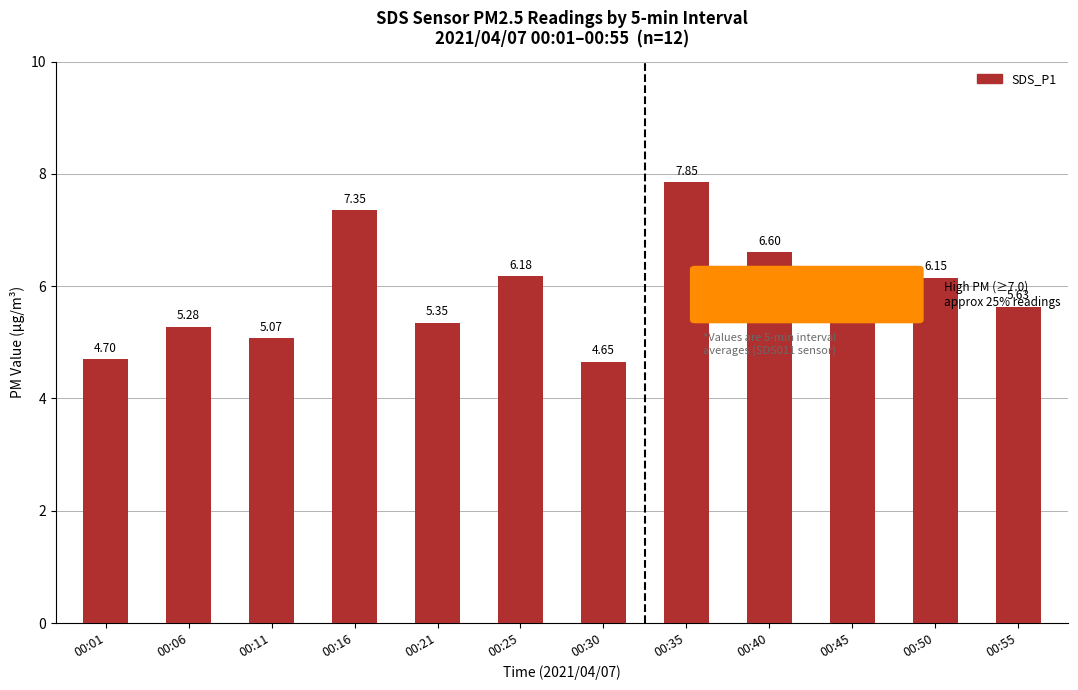

Which has a higher value, 00:06 or 00:21?

00:21